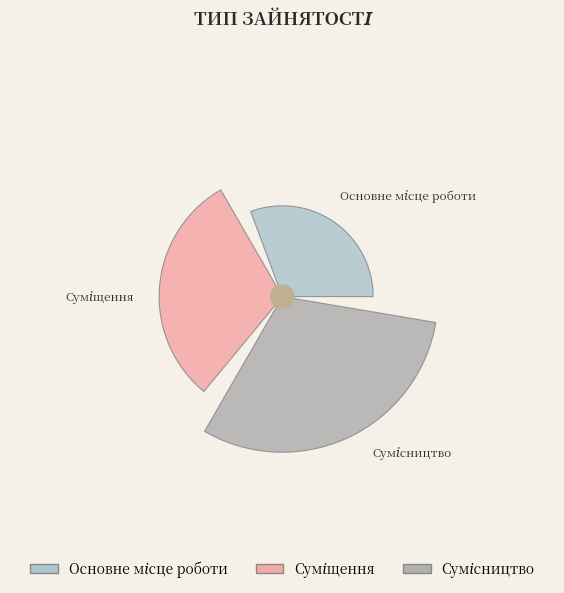

What percentage do Основне місце роботи and Сумісництво together represent?

66.7%